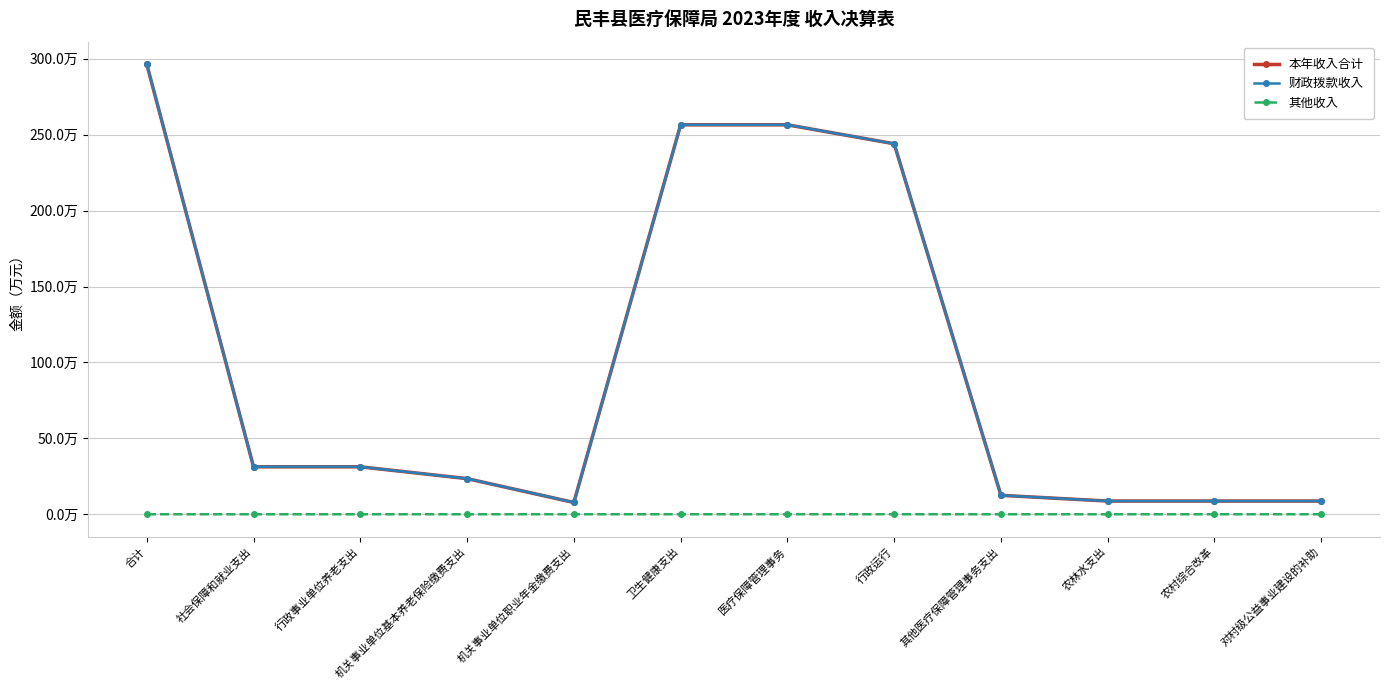

Rank the series by their maximum value, from lowest to highest.

其他收入, 财政拨款收入, 本年收入合计